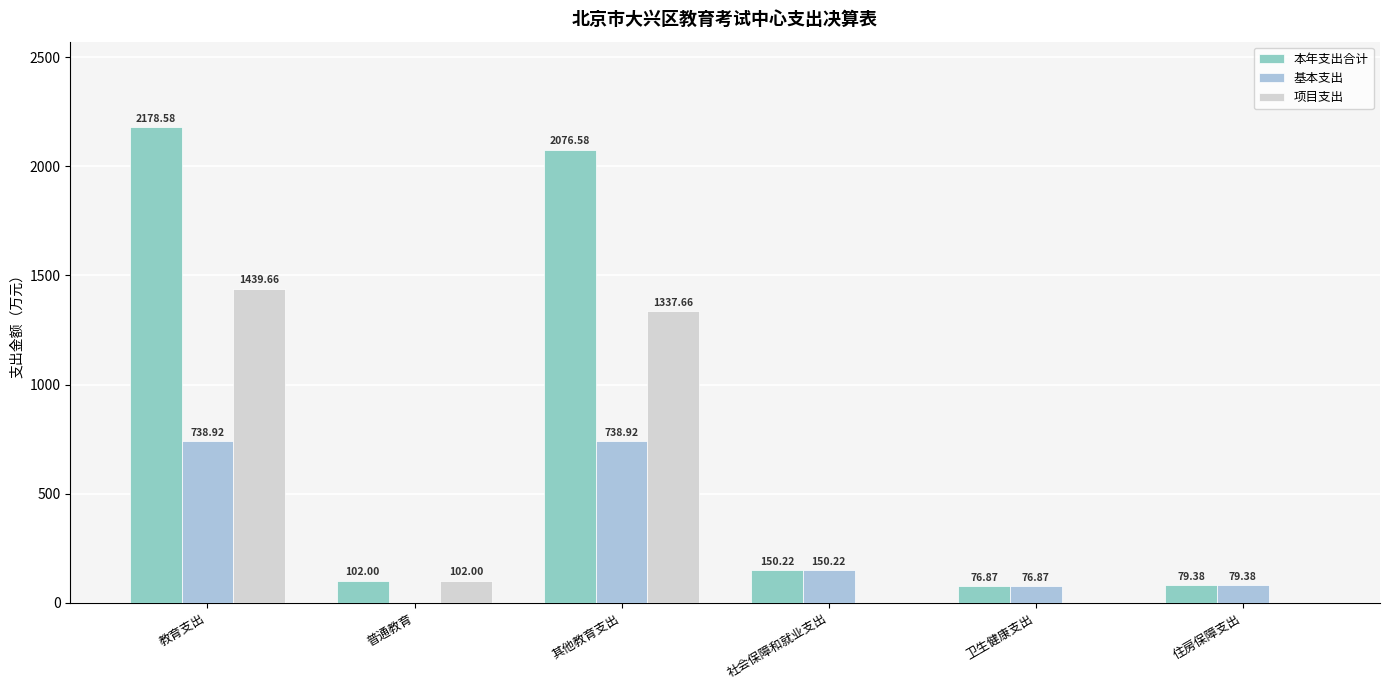

What are all the series names shown in the legend?

本年支出合计, 基本支出, 项目支出